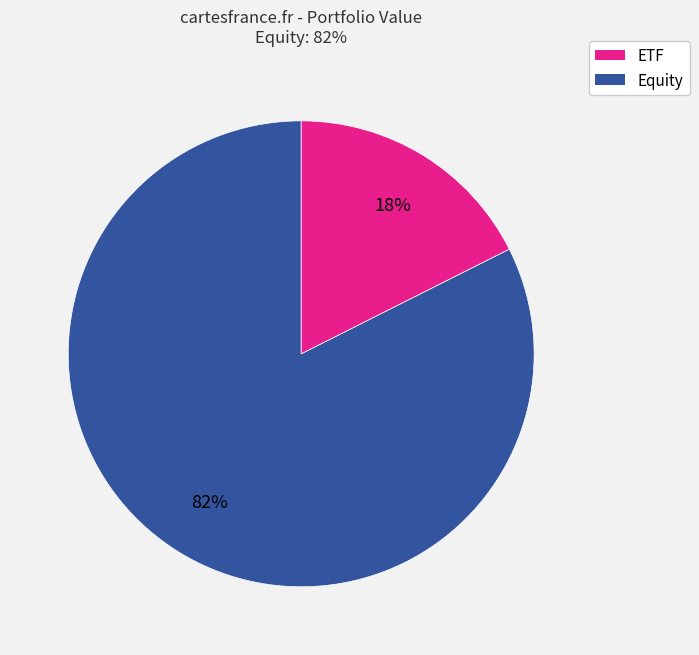

Does any single category account for the majority?

Yes